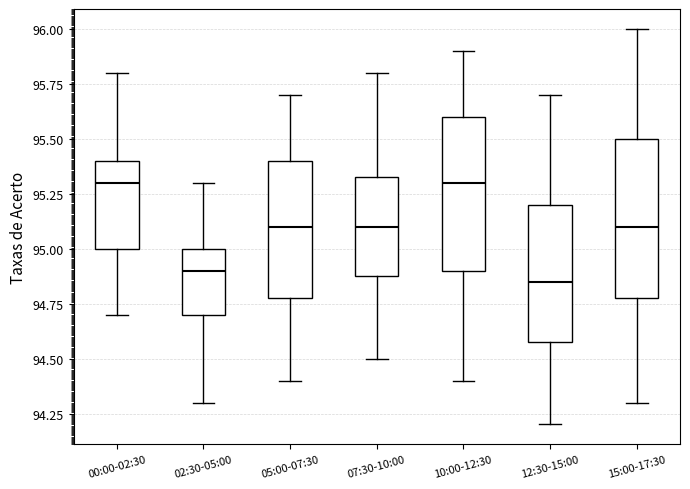

Reading left to right, read every box against the y-axis: the position of its median line, the range the box covers, and the ends of its whiskers. The values are not printed on the chart, so give them approximately, as read against the axis.

00:00-02:30: median 95.30, box 95.00 to 95.40, whiskers 94.70 to 95.80
02:30-05:00: median 94.90, box 94.70 to 95.00, whiskers 94.30 to 95.30
05:00-07:30: median 95.10, box 94.80 to 95.40, whiskers 94.40 to 95.70
07:30-10:00: median 95.10, box 94.90 to 95.35, whiskers 94.50 to 95.80
10:00-12:30: median 95.30, box 94.90 to 95.60, whiskers 94.40 to 95.90
12:30-15:00: median 94.85, box 94.60 to 95.20, whiskers 94.20 to 95.70
15:00-17:30: median 95.10, box 94.80 to 95.50, whiskers 94.30 to 96.00